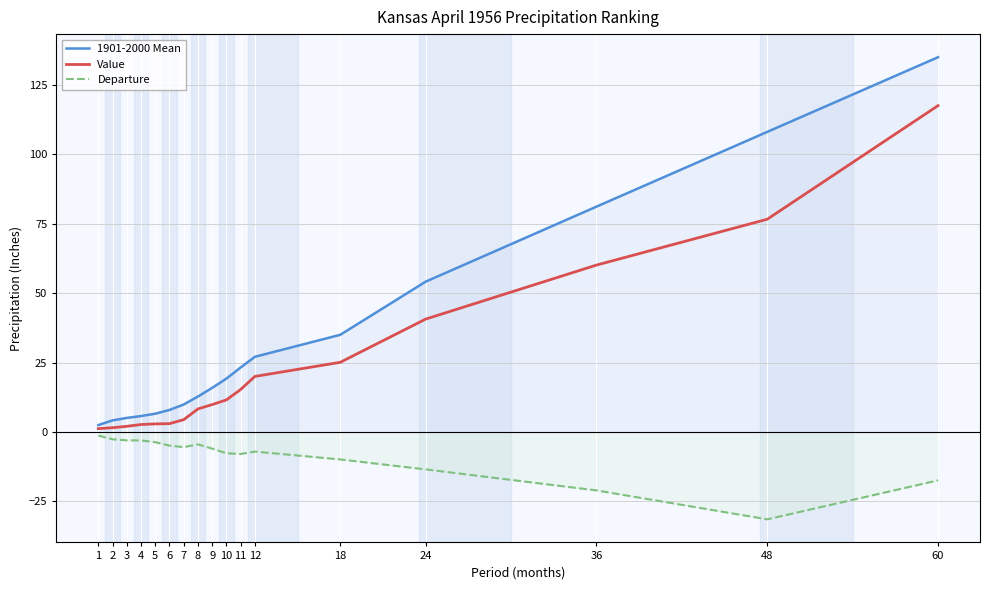

True or false: Value and Departure cross at least once.

False